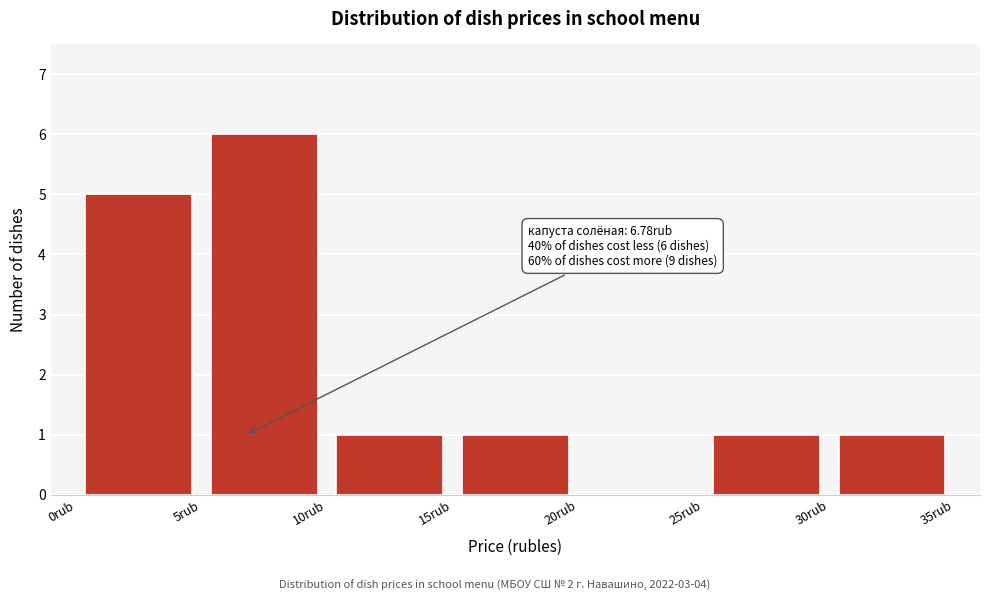

Which range on the x-axis has the tallest bar?

5 to 10